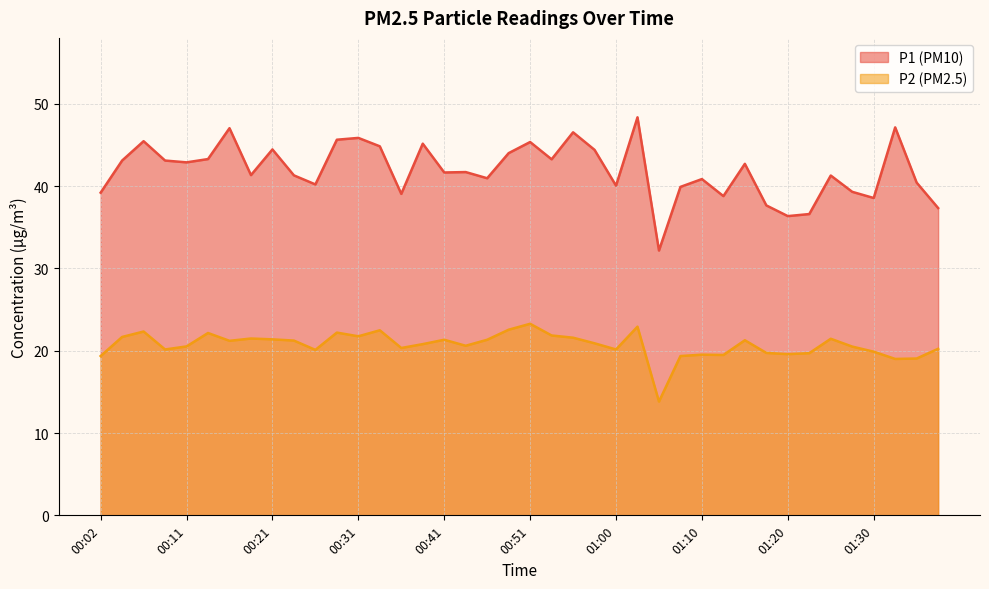

What is the label of the 18th point from the left?

00:43